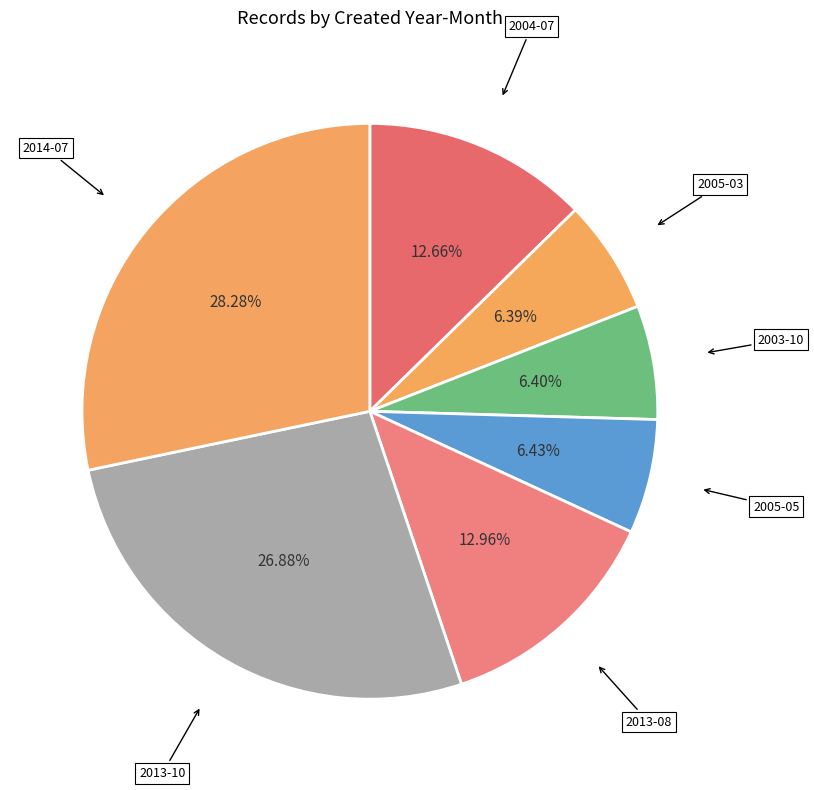

How many slices are in this pie chart?

7